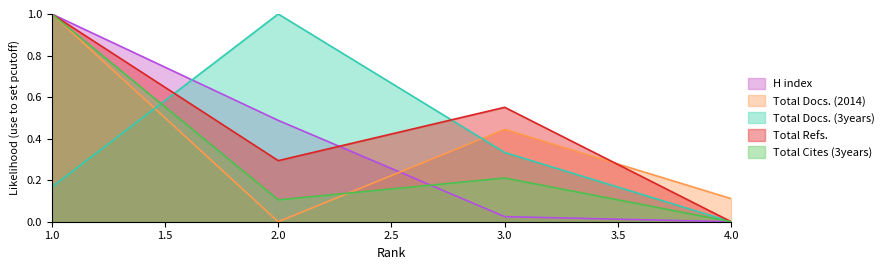

Between which two adjacent categories do Total Docs. (2014) and Total Refs. first intersect?

3 and 4